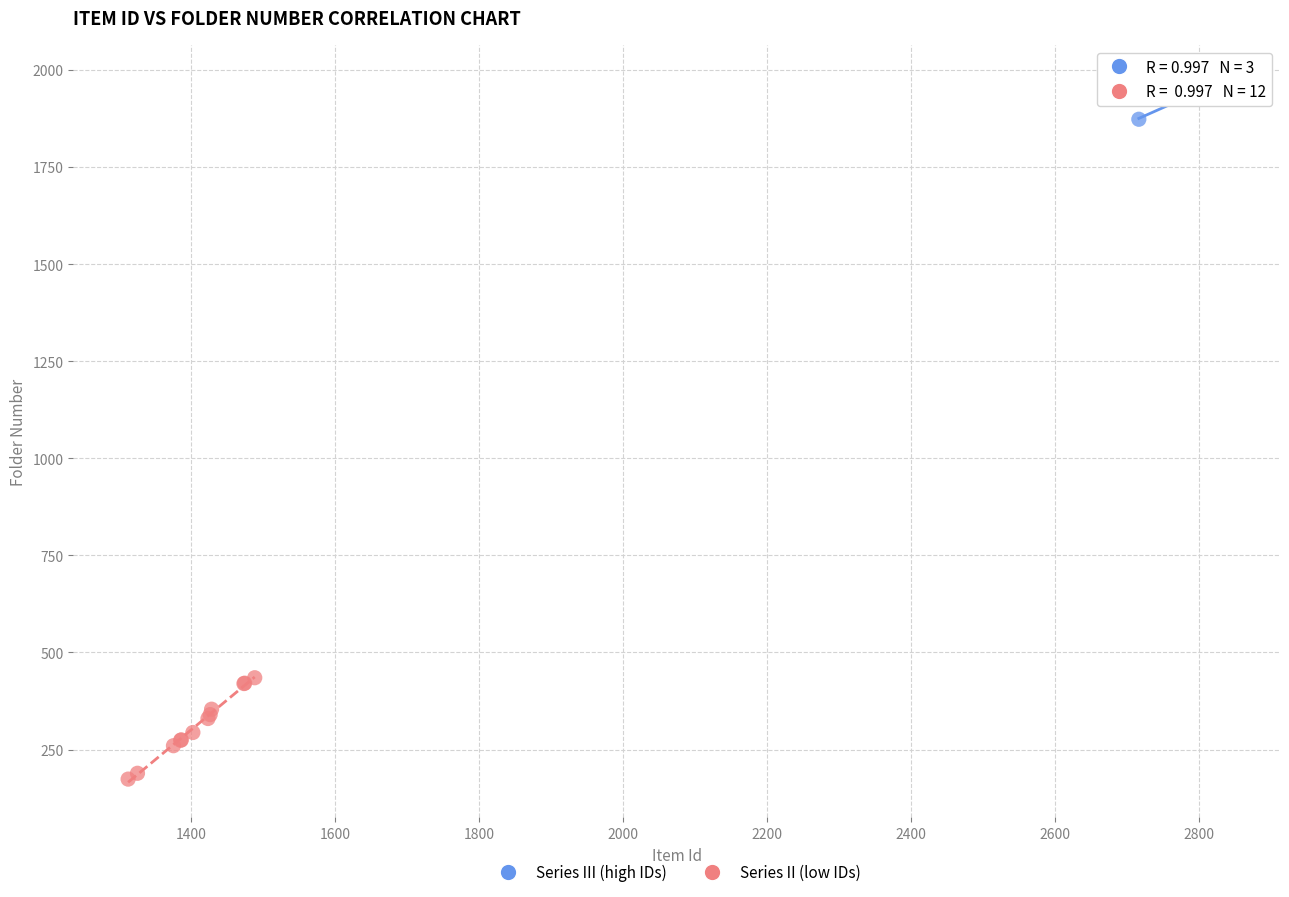

Which series reaches the minimum Y coordinate?

Series II (low IDs)